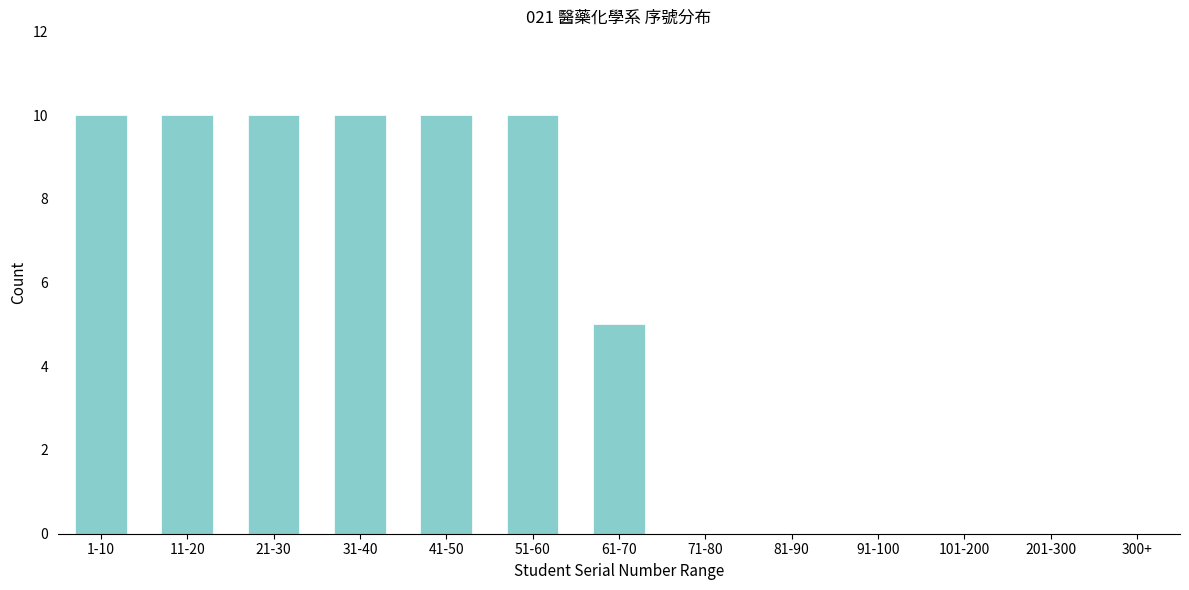

Reading left to right, list all the values displayed in this chart.

1-10=10	11-20=10	21-30=10	31-40=10	41-50=10	51-60=10	61-70=5	71-80=0	81-90=0	91-100=0	101-200=0	201-300=0	300+=0